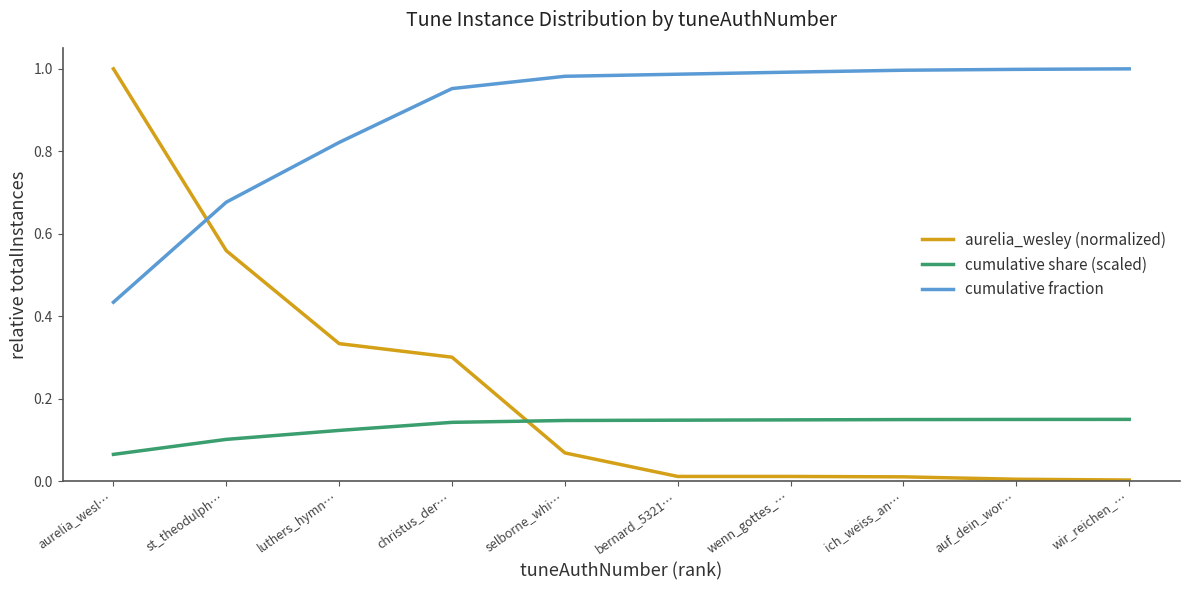

How many categories are shown in the chart?

10